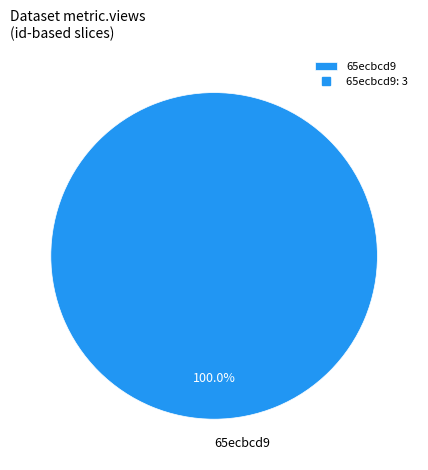

Which category accounts for the majority?

65ecbcd9